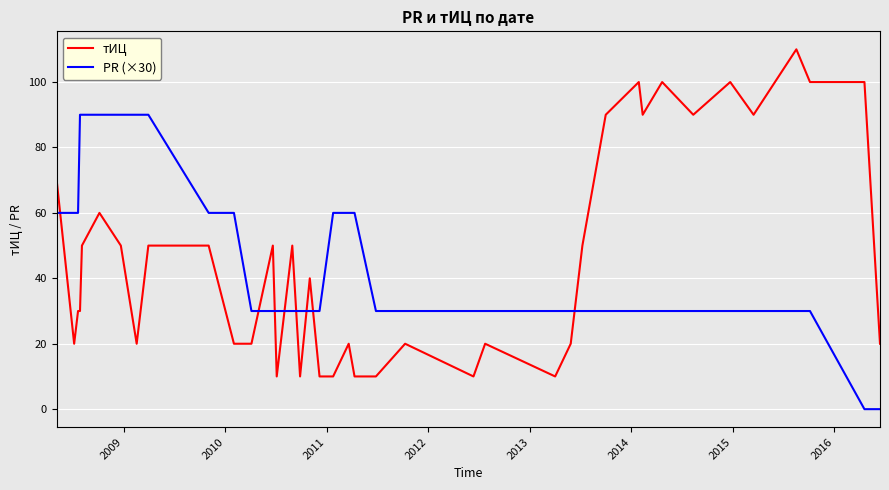

Does the chart display data point markers on the line(s)?

No